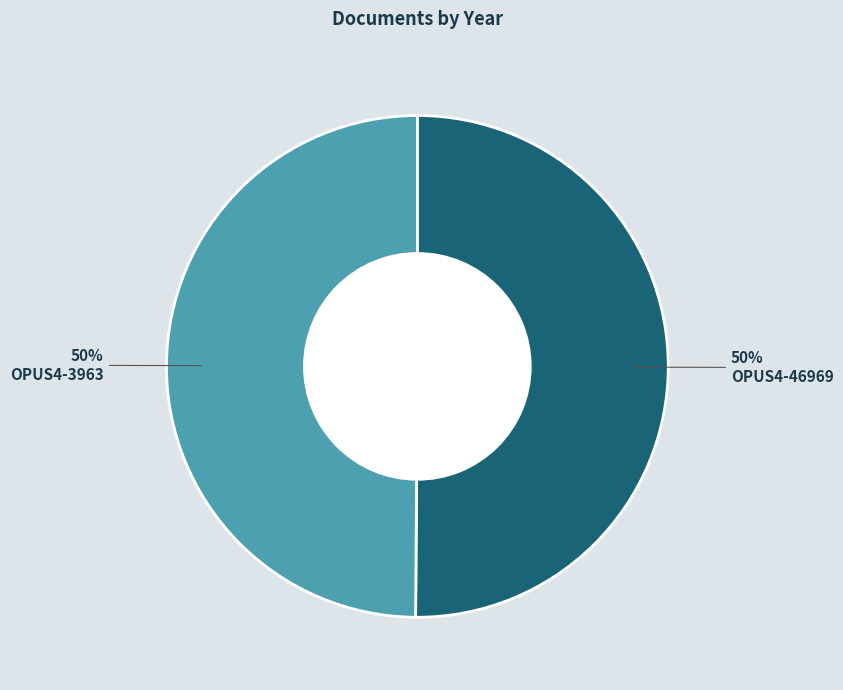

To the nearest percent, what is the average slice percentage?

50%